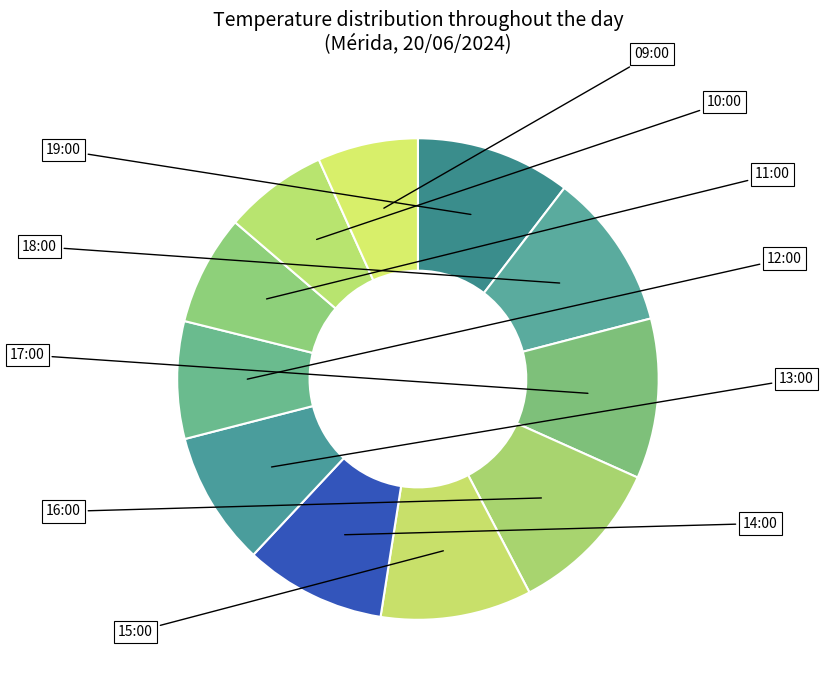

What is the largest slice in the pie chart?

17:00